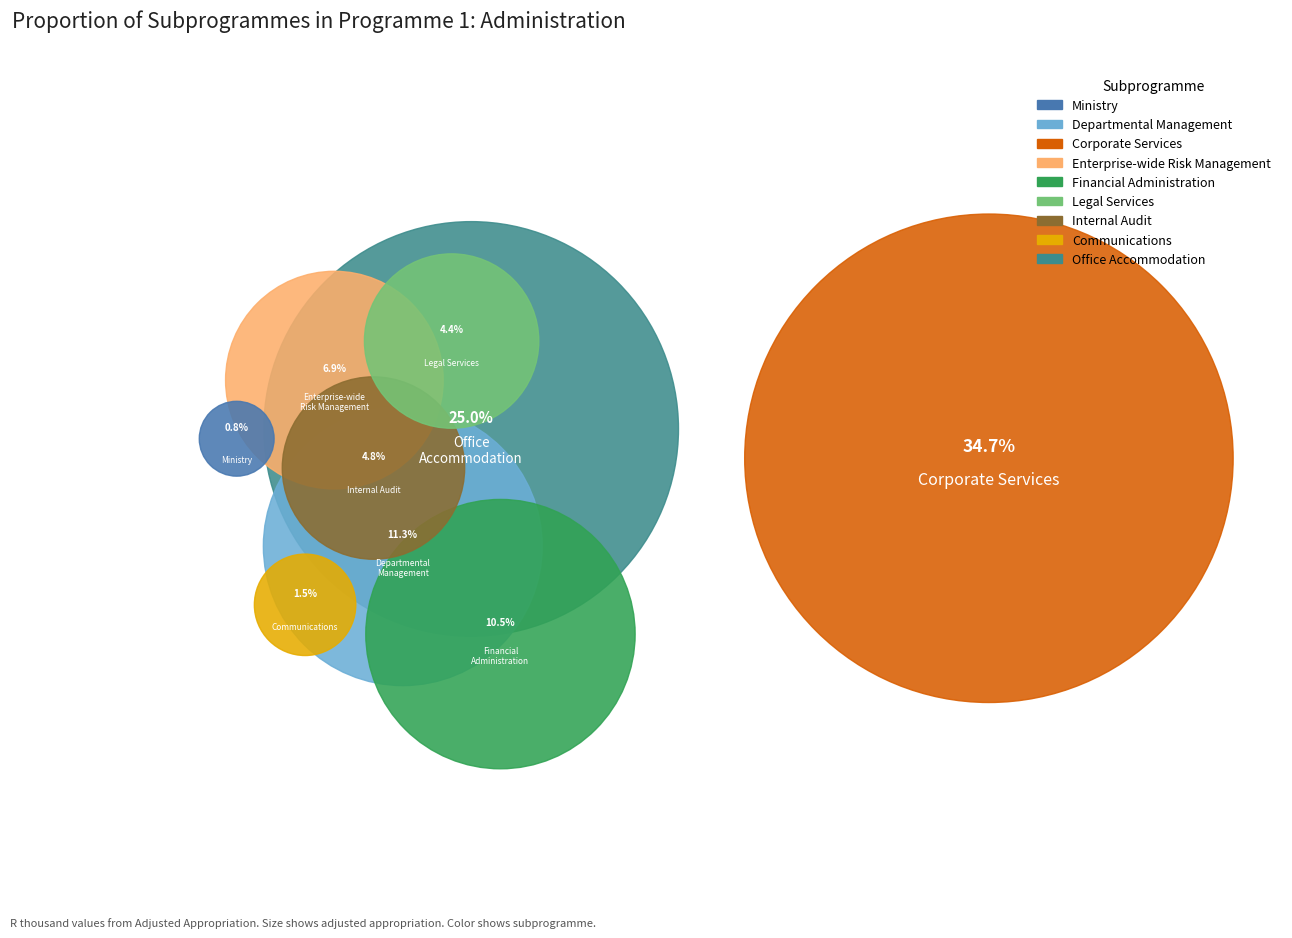

To the nearest percent, what is the average slice percentage?

11%